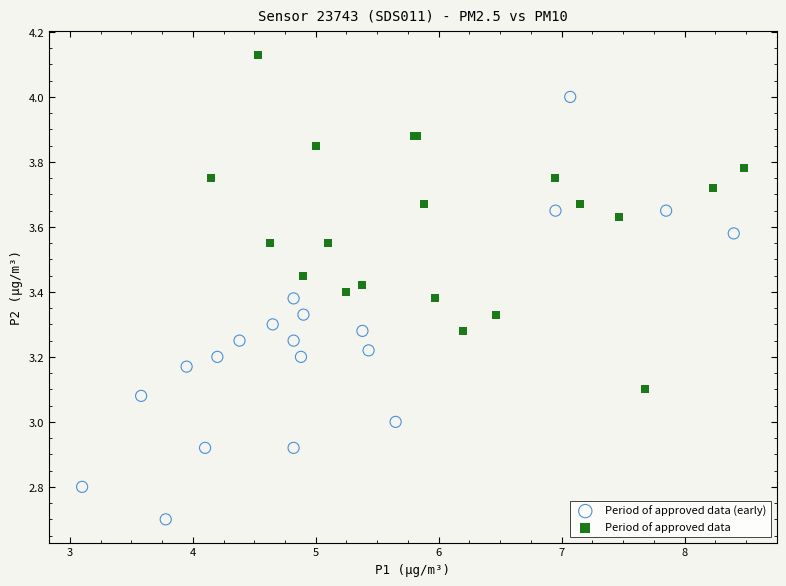

Which series reaches the maximum Y coordinate?

Period of approved data